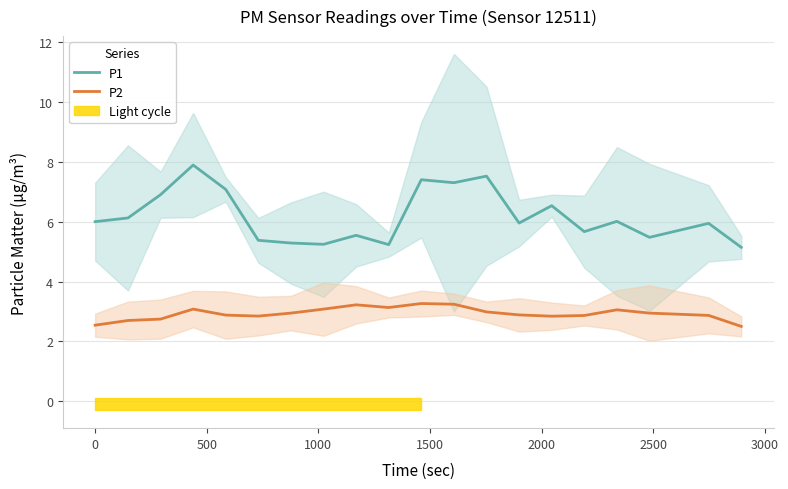

What is the highest value of the P2 series?

3.3